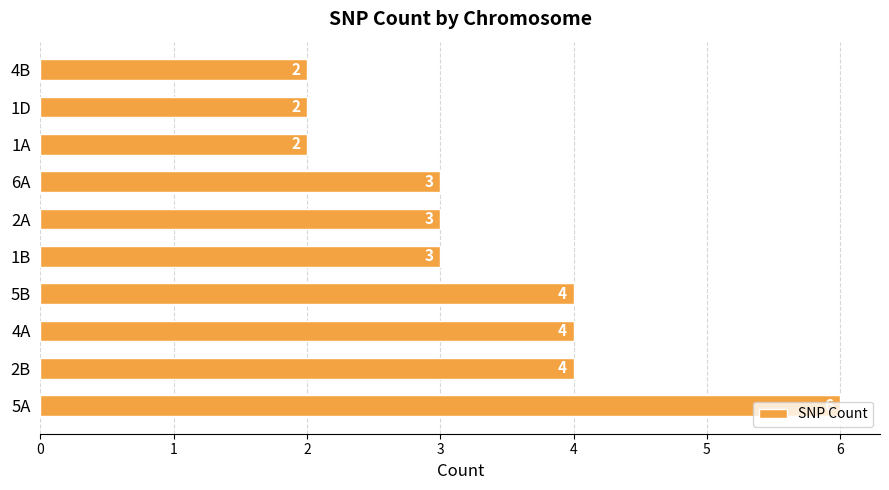

Which has a higher value, 1A or 5A?

5A